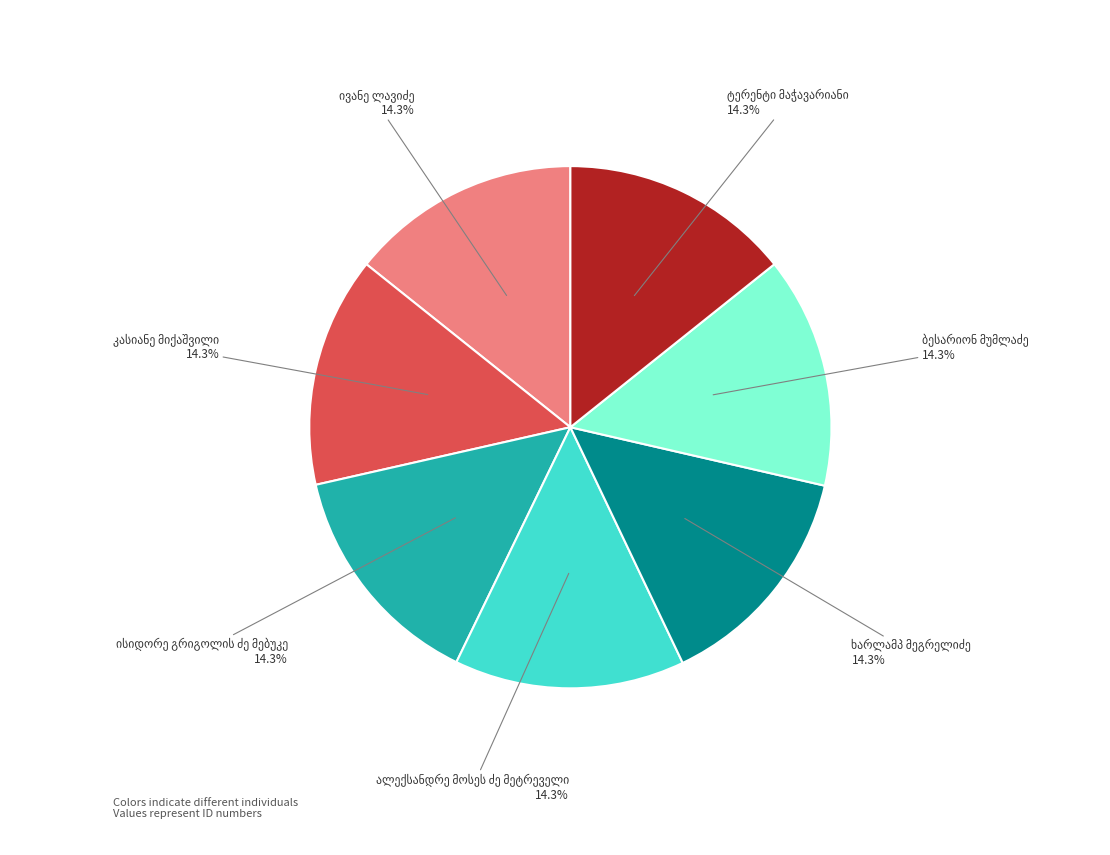

Is there a majority slice in this chart?

No